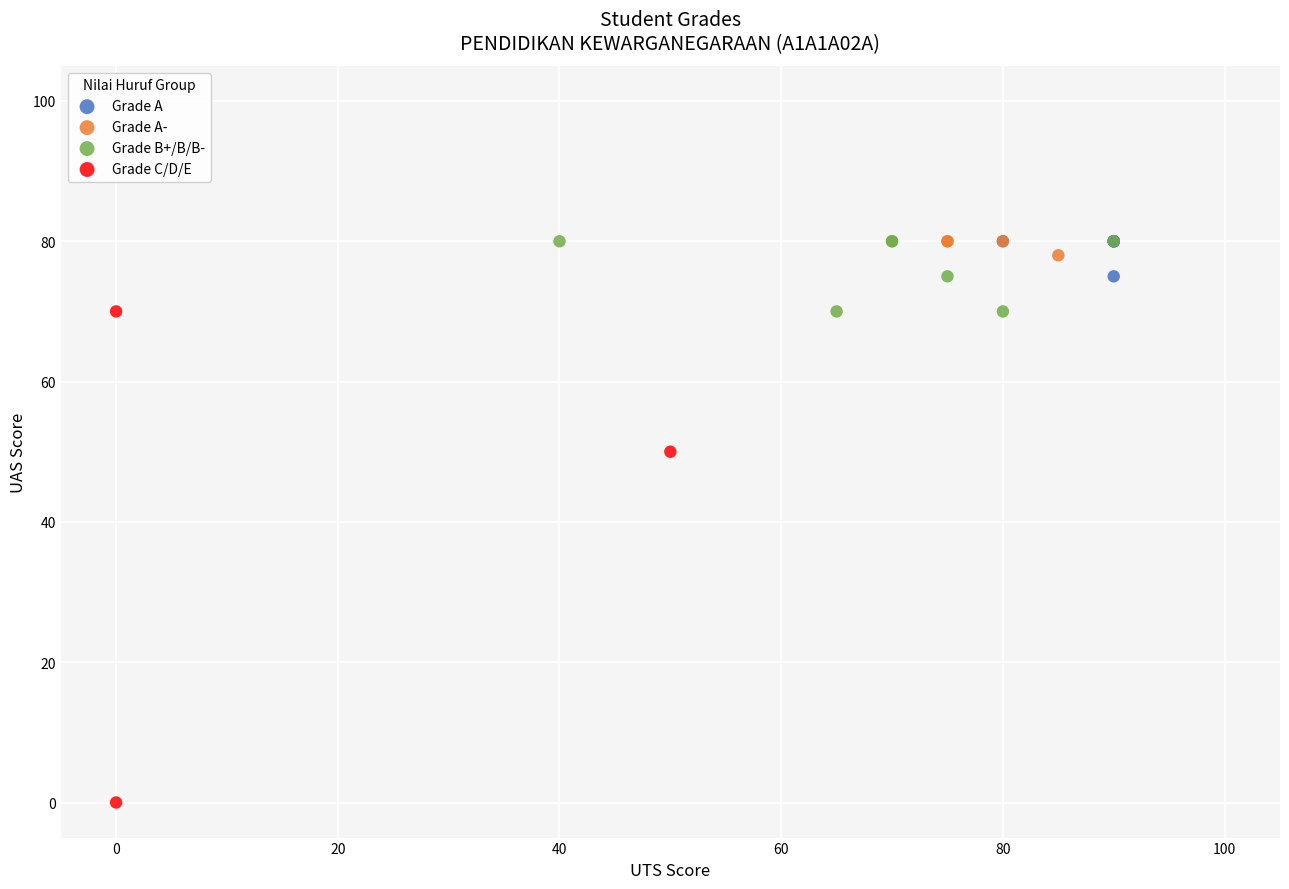

Which series has the largest Y range (max minus min)?

Grade C/D/E